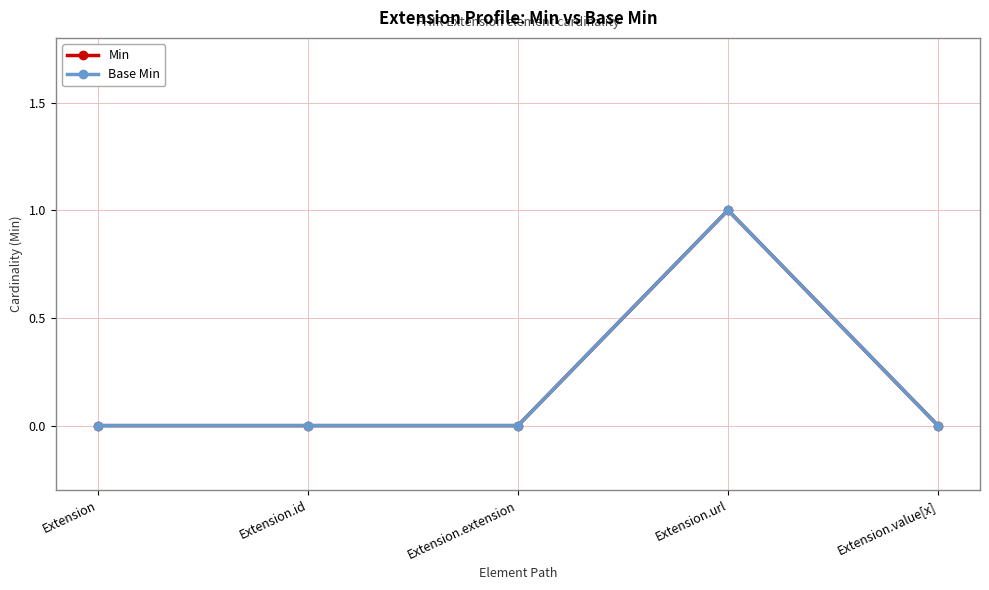

How many interior local peaks does the Min series have?

1